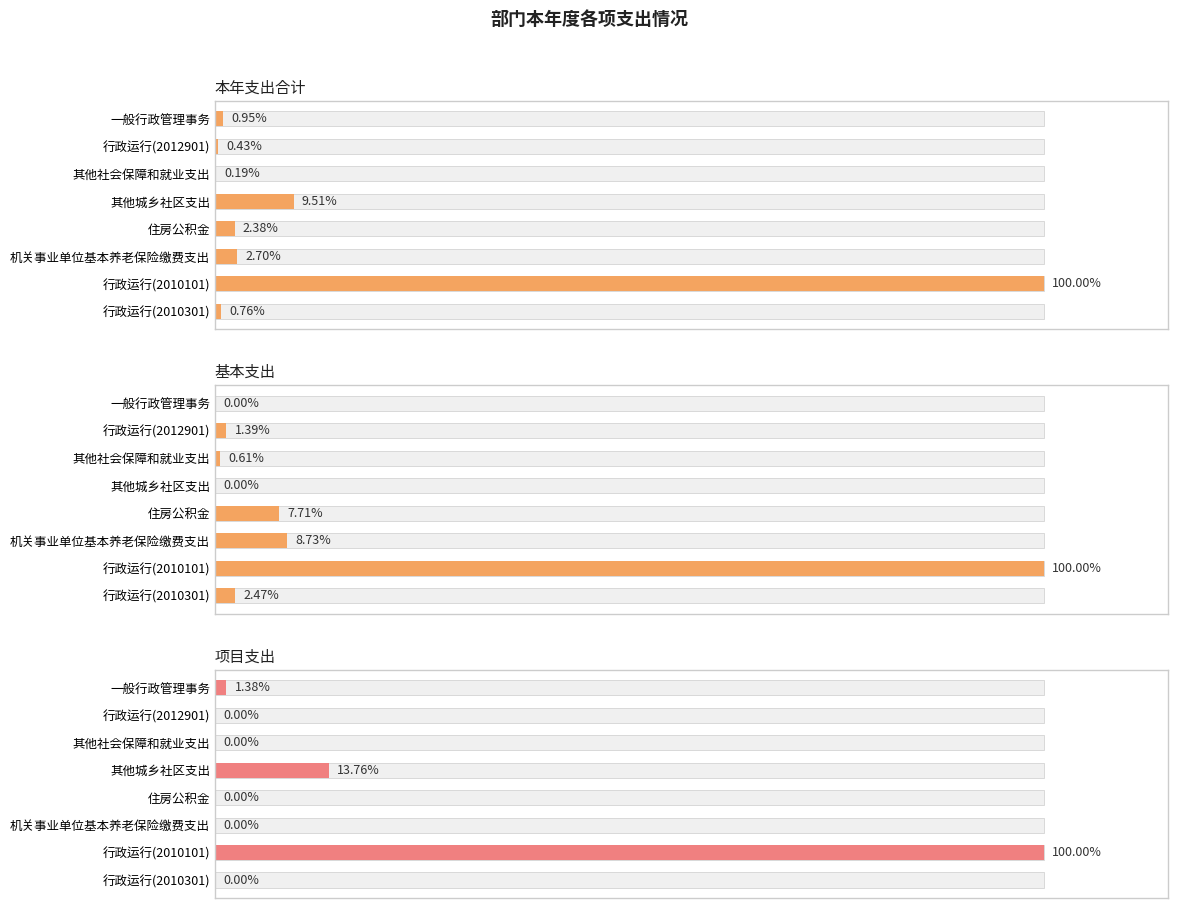

What are all the series names shown in the legend?

本年支出合计, 基本支出, 项目支出